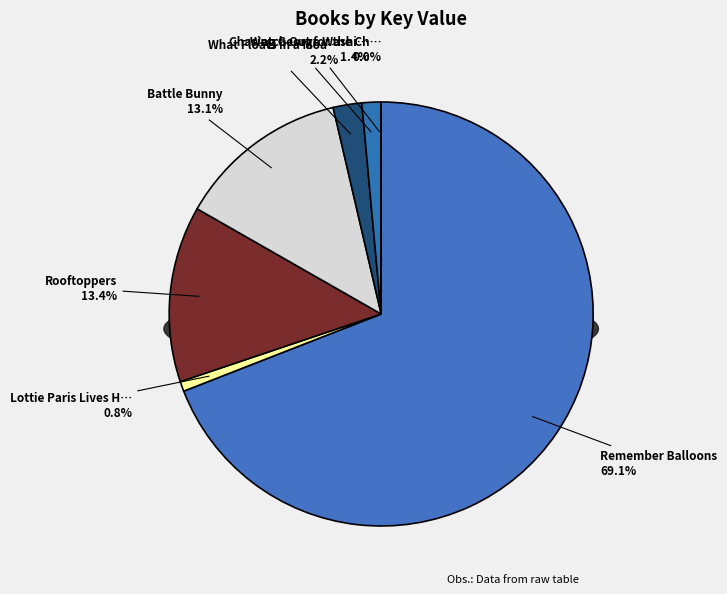

Is it true that Remember Balloons is 79% of the pie?

False